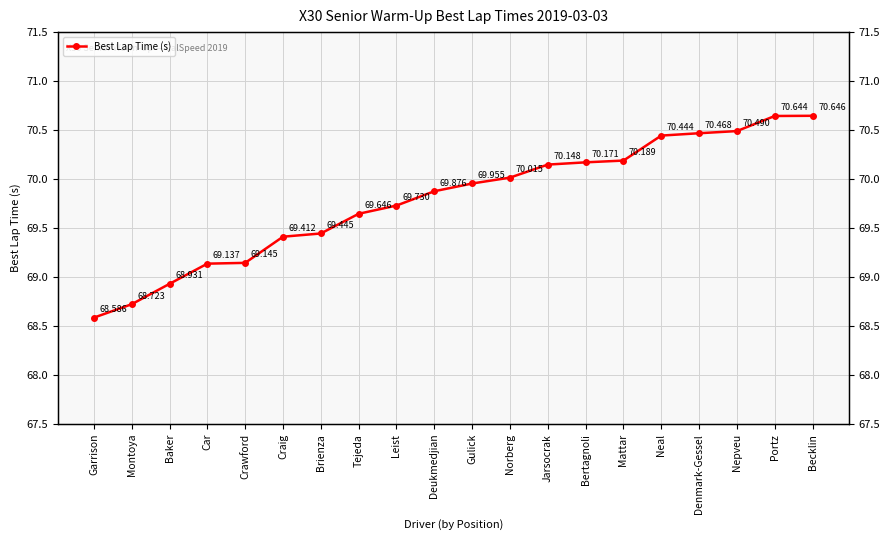

What is the maximum value shown in the chart?

70.6